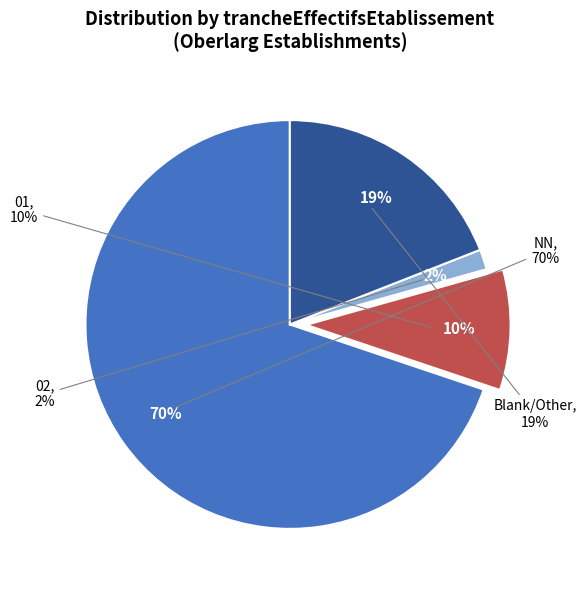

Combined, do 01 and other account for over 50%?

No